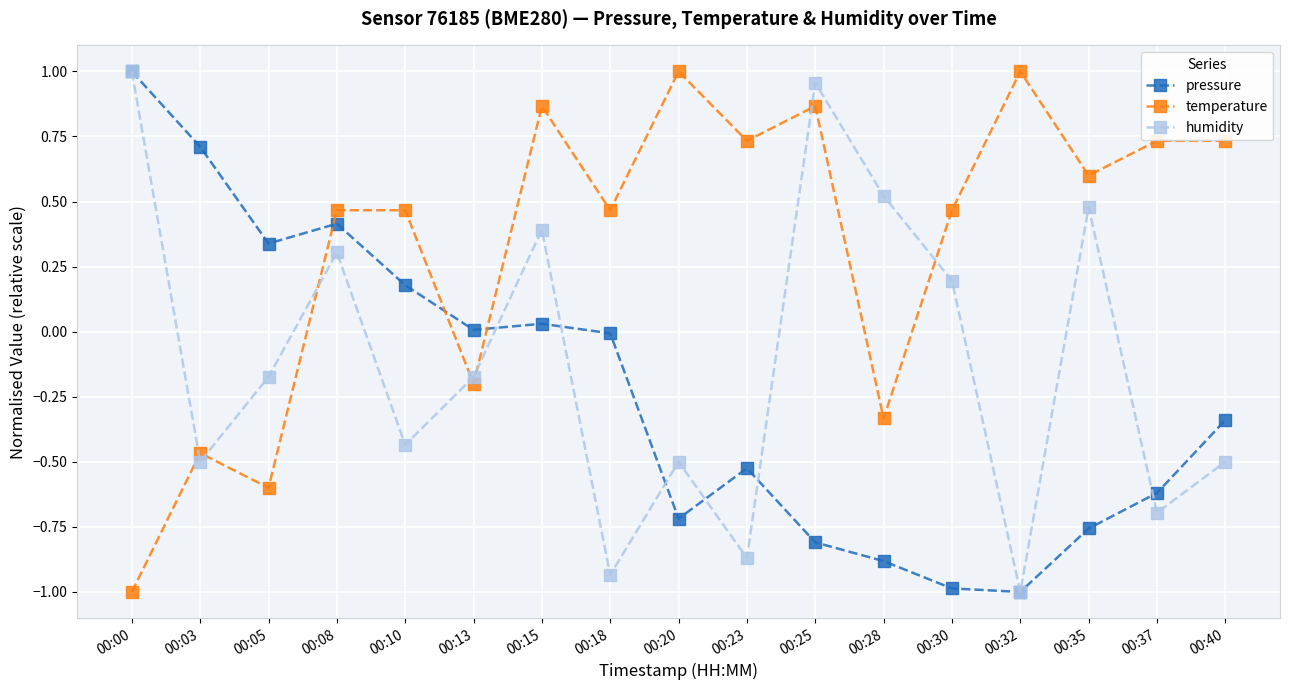

Rank the series by their average value, from lowest to highest.

pressure, humidity, temperature